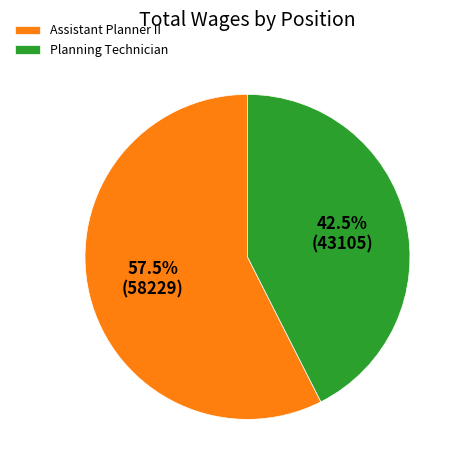

How many segments does this pie chart have?

2